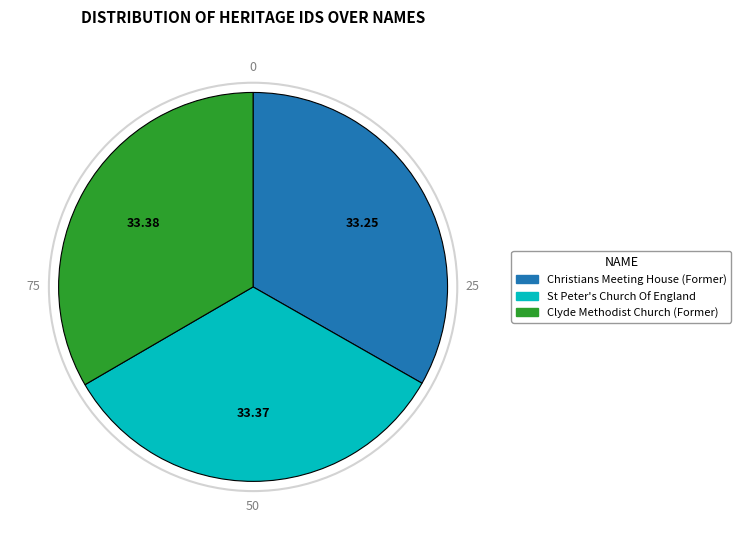

Is the sum of St Peter's Church Of England and Clyde Methodist Church (Former) greater than half?

Yes